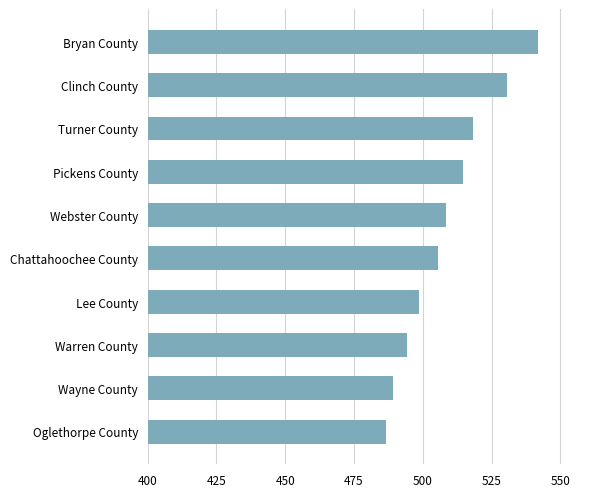

How many values are below 508?

5